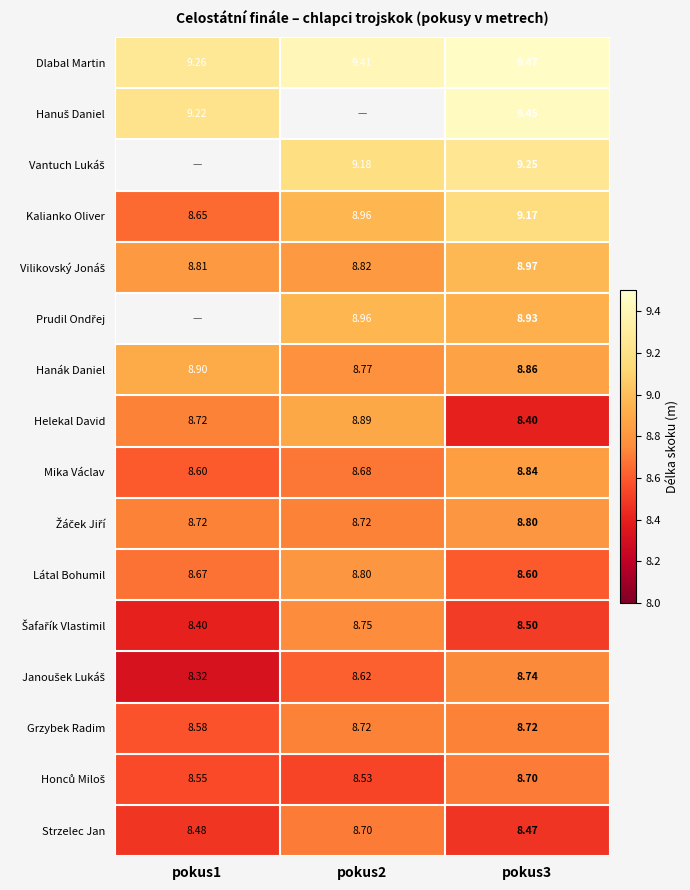

Is the value of Helekal David at pokus1 greater than the value of Kalianko Oliver at pokus3?

No